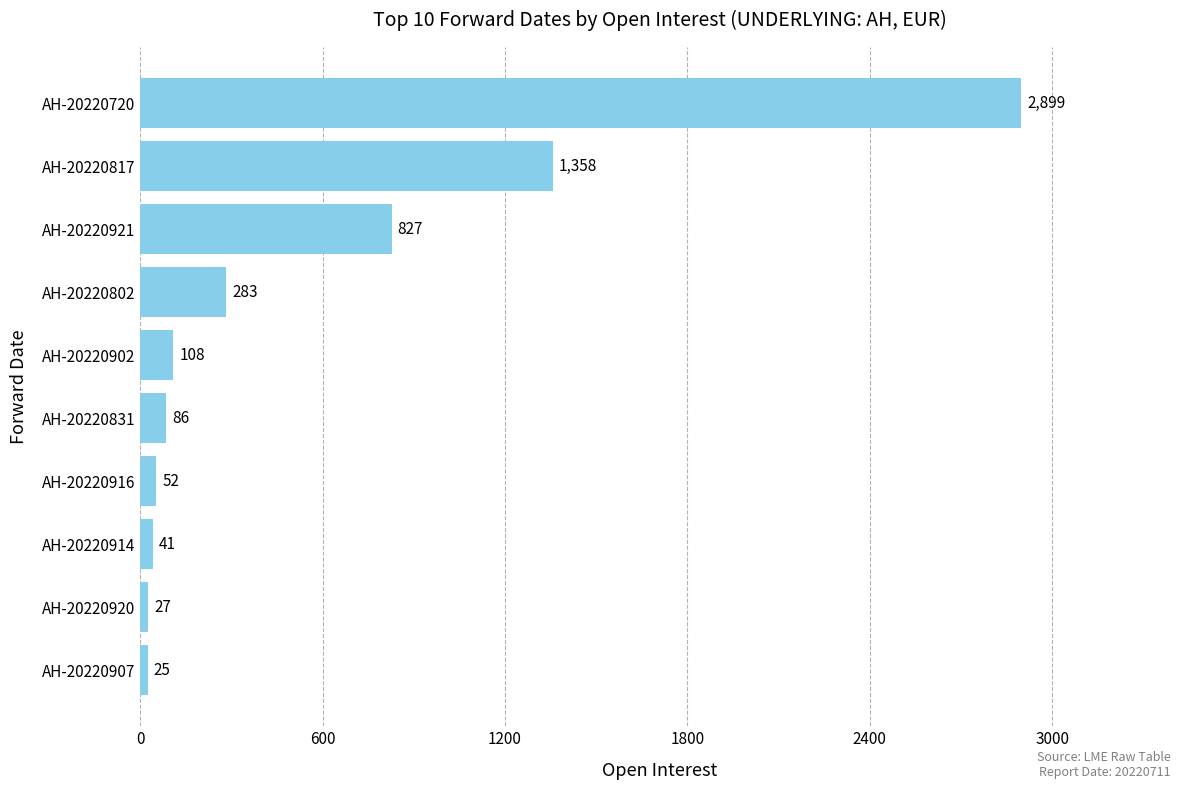

List the labels in order of value, smallest first.

AH-20220907, AH-20220920, AH-20220914, AH-20220916, AH-20220831, AH-20220902, AH-20220802, AH-20220921, AH-20220817, AH-20220720